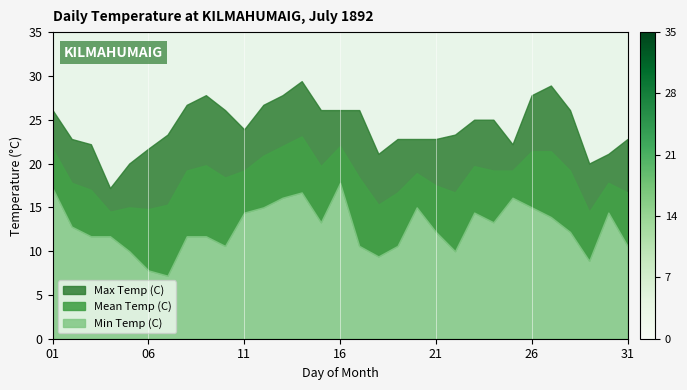

Is the value of Max Temp (C) at 05 greater than the value of Mean Temp (C) at 25?

Yes